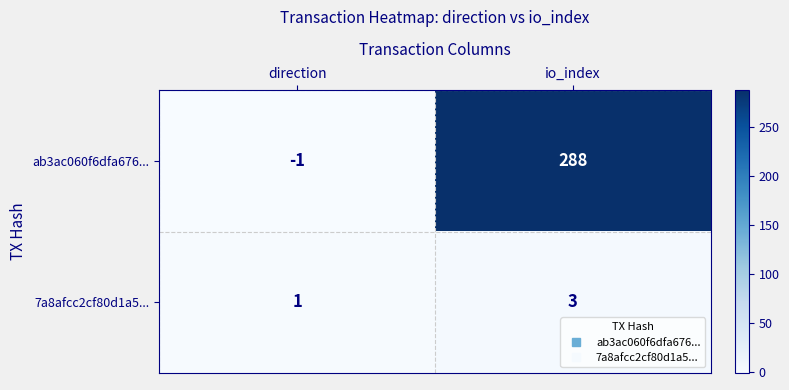

What is the sum of the ab3ac060f6dfa676... values at direction and io_index?

287